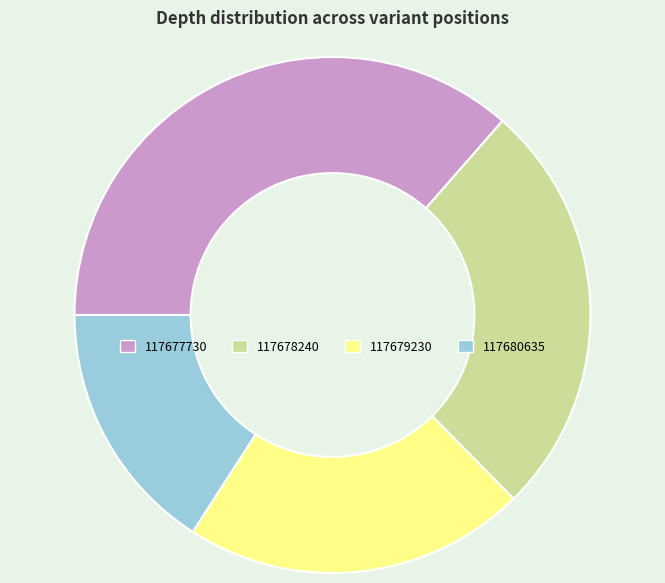

Rank the categories by value from highest to lowest.

117677730, 117678240, 117679230, 117680635